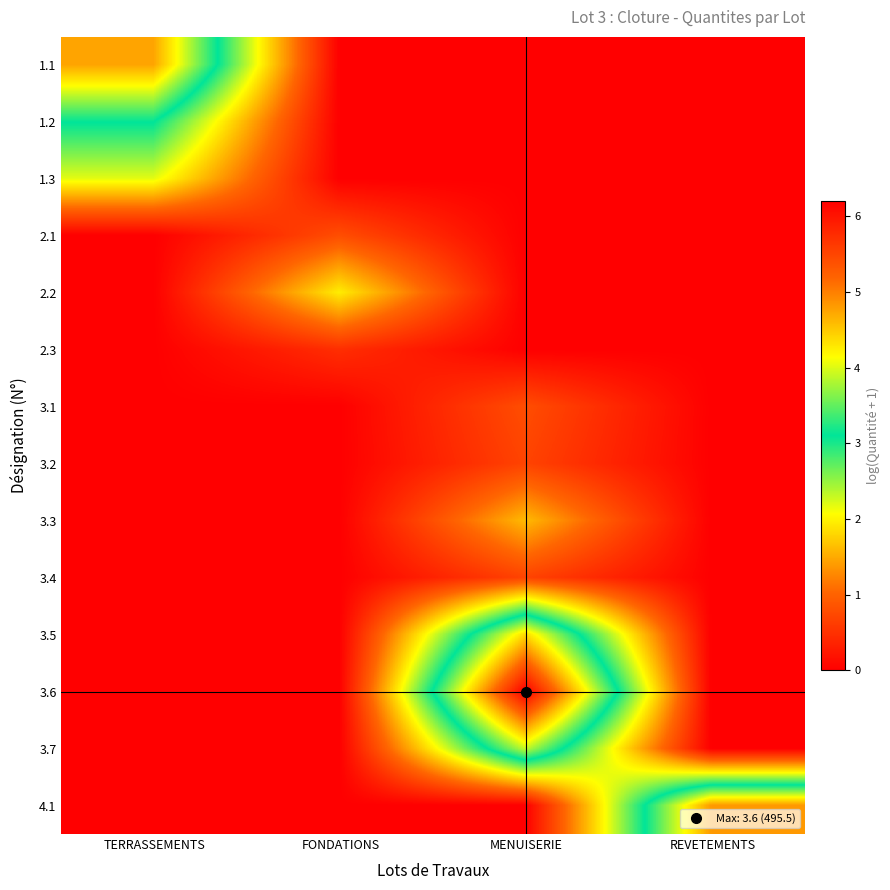

Reading right to left, transcribe all the data shown in this chart.

1.1: REVETEMENTS=0.0	MENUISERIE=0.0	FONDATIONS=0.0	TERRASSEMENTS=4.7
1.2: REVETEMENTS=0.0	MENUISERIE=0.0	FONDATIONS=0.0	TERRASSEMENTS=3.1
1.3: REVETEMENTS=0.0	MENUISERIE=0.0	FONDATIONS=0.0	TERRASSEMENTS=2.2
2.1: REVETEMENTS=0.0	MENUISERIE=0.0	FONDATIONS=0.8	TERRASSEMENTS=0.0
2.2: REVETEMENTS=0.0	MENUISERIE=0.0	FONDATIONS=2.0	TERRASSEMENTS=0.0
2.3: REVETEMENTS=0.0	MENUISERIE=0.0	FONDATIONS=0.5	TERRASSEMENTS=0.0
3.1: REVETEMENTS=0.0	MENUISERIE=0.8	FONDATIONS=0.0	TERRASSEMENTS=0.0
3.2: REVETEMENTS=0.0	MENUISERIE=0.7	FONDATIONS=0.0	TERRASSEMENTS=0.0
3.3: REVETEMENTS=0.0	MENUISERIE=1.6	FONDATIONS=0.0	TERRASSEMENTS=0.0
3.4: REVETEMENTS=0.0	MENUISERIE=0.7	FONDATIONS=0.0	TERRASSEMENTS=0.0
3.5: REVETEMENTS=0.0	MENUISERIE=4.4	FONDATIONS=0.0	TERRASSEMENTS=0.0
3.6: REVETEMENTS=0.0	MENUISERIE=6.2	FONDATIONS=0.0	TERRASSEMENTS=0.0
3.7: REVETEMENTS=0.0	MENUISERIE=3.9	FONDATIONS=0.0	TERRASSEMENTS=0.0
4.1: REVETEMENTS=4.8	MENUISERIE=0.0	FONDATIONS=0.0	TERRASSEMENTS=0.0